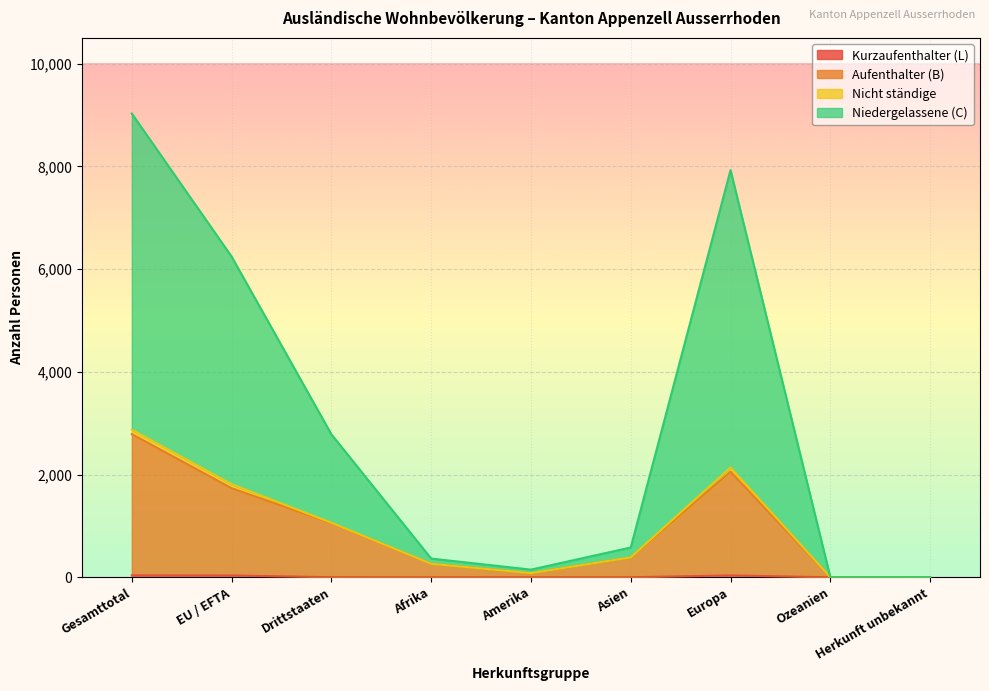

True or false: Aufenthalter (B) and Nicht ständige intersect in this chart.

False